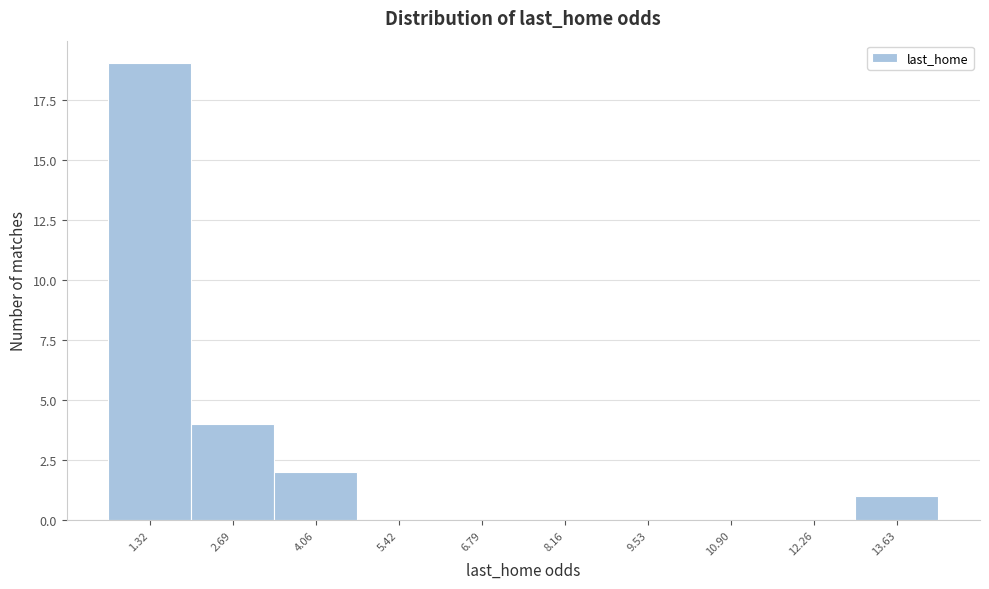

Reading left to right, what are all the values shown in this chart?

1.32=19	2.69=4	4.06=2	5.42=0	6.79=0	8.16=0	9.53=0	10.90=0	12.26=0	13.63=1